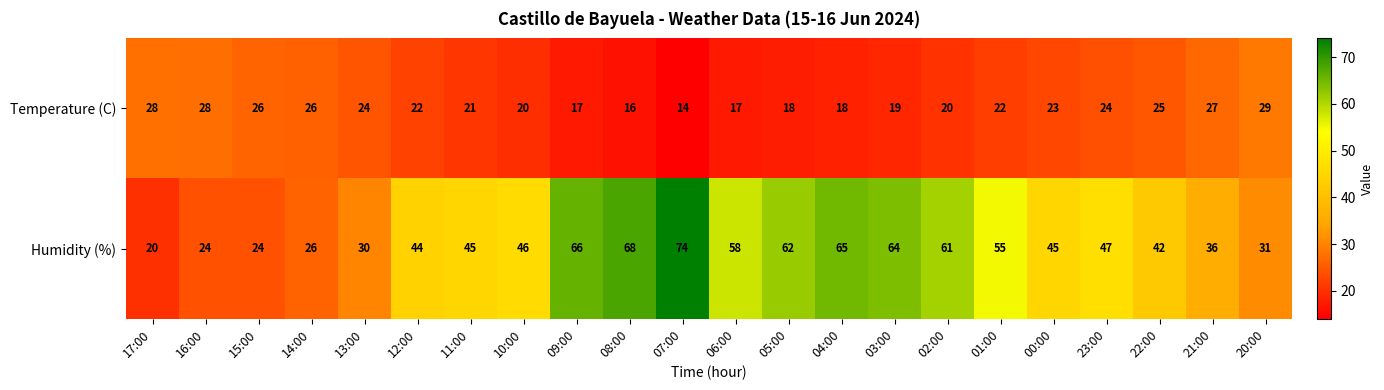

Which series changed the most between 03:00 and 01:00?

Humidity (%)